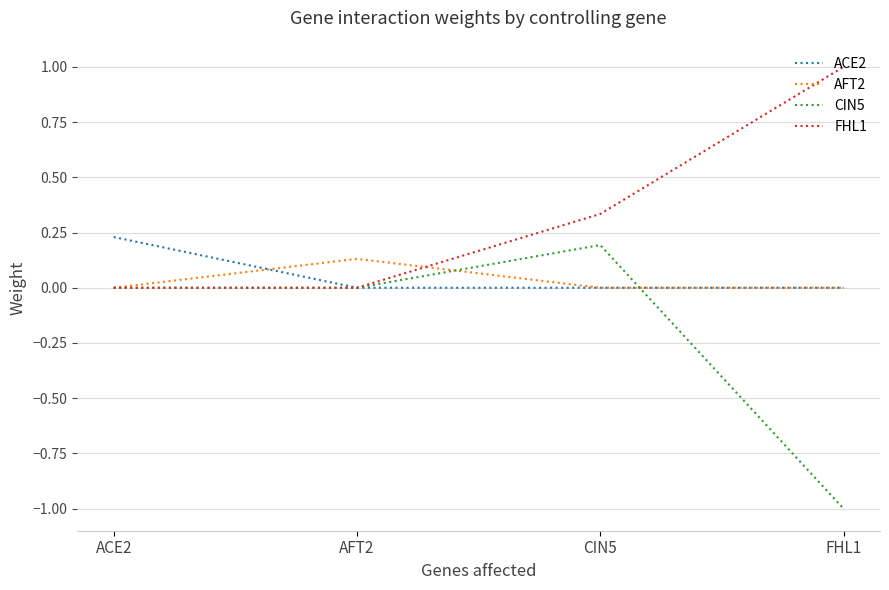

What position from the right is AFT2?

3